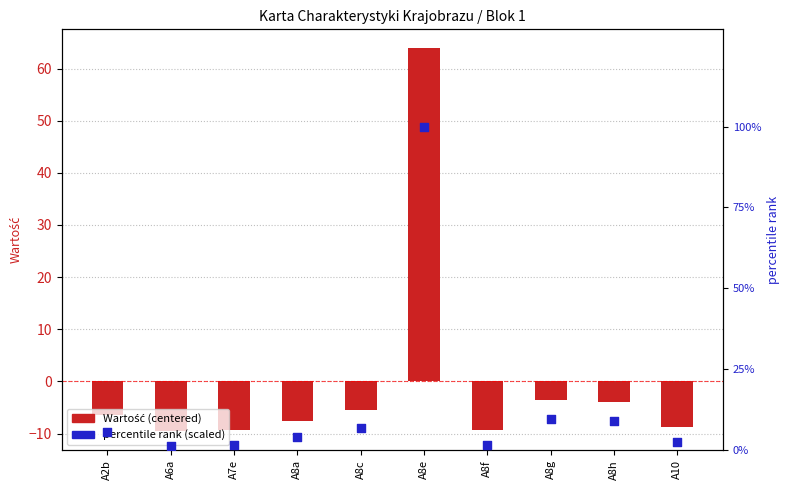

Which series has the widest spread of Y values?

percentile rank (scaled)